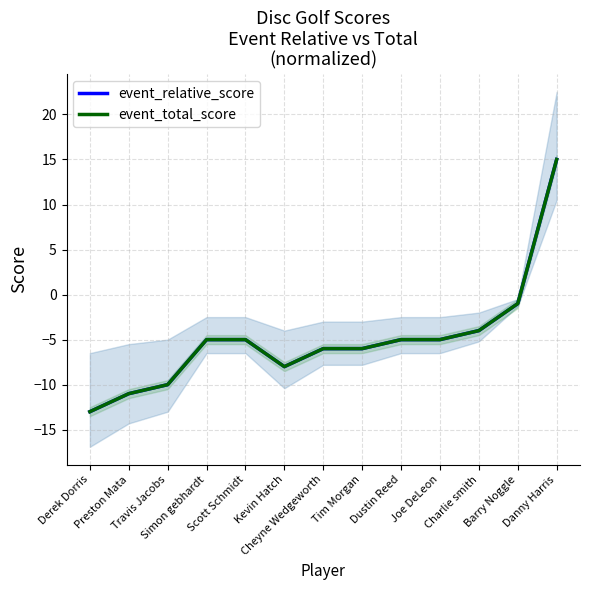

What is the average value of the event_total_score series?

-5